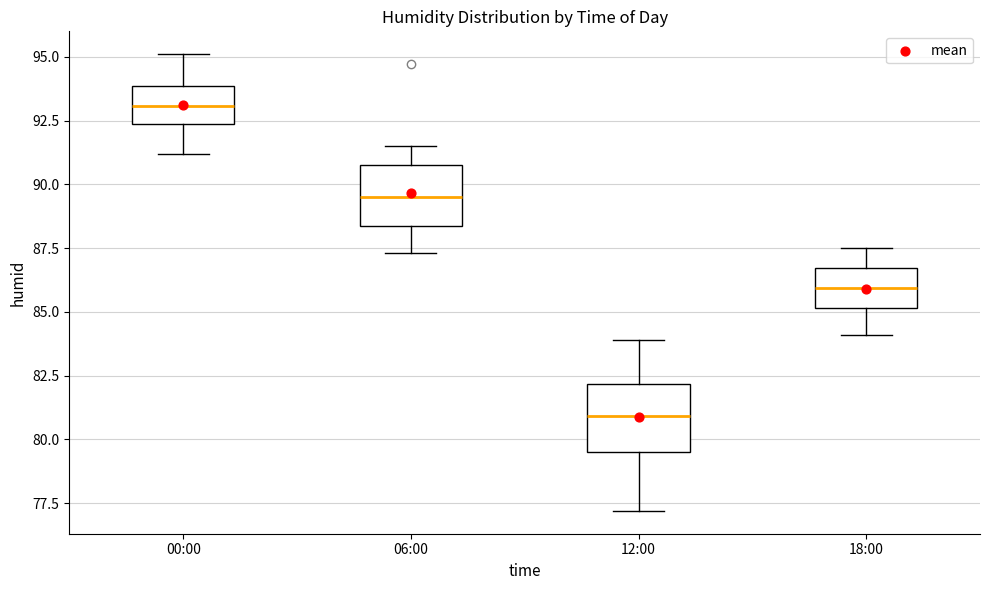

Reading left to right, transcribe this box plot: for each box, give where its median line is, the range the box spans, and where its two whiskers end, as read against the y-axis. The values are not printed on the chart, so give them approximately, as read against the axis.

00:00: median 93.0, box 92.5 to 94.0, whiskers 91.0 to 95.0
06:00: median 89.5, box 88.5 to 91.0, whiskers 87.5 to 91.5
12:00: median 81.0, box 79.5 to 82.0, whiskers 77.0 to 84.0
18:00: median 86.0, box 85.0 to 86.5, whiskers 84.0 to 87.5